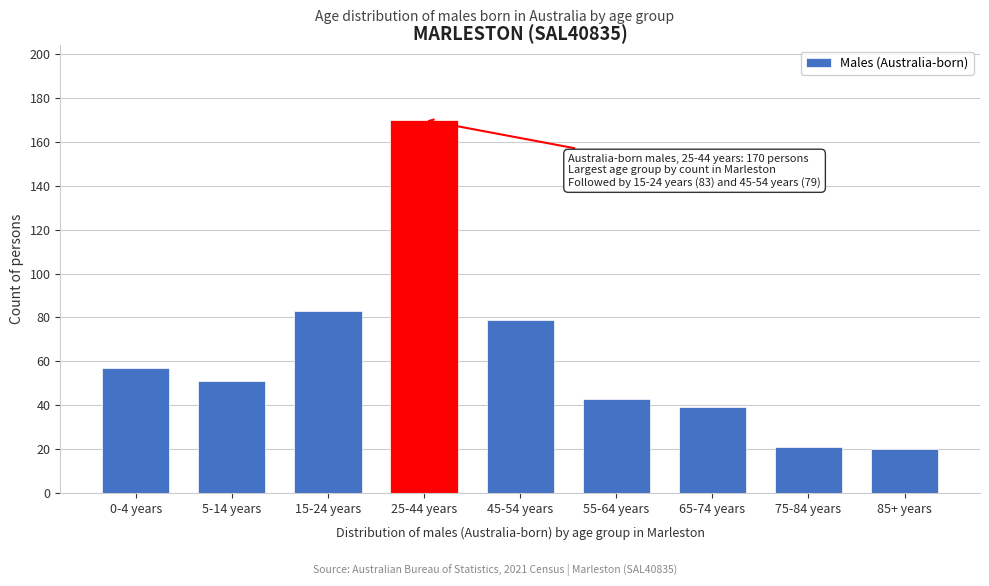

Reading left to right, list all the values displayed in this chart.

0-4 years=57	5-14 years=51	15-24 years=83	25-44 years=170	45-54 years=79	55-64 years=43	65-74 years=39	75-84 years=21	85+ years=20